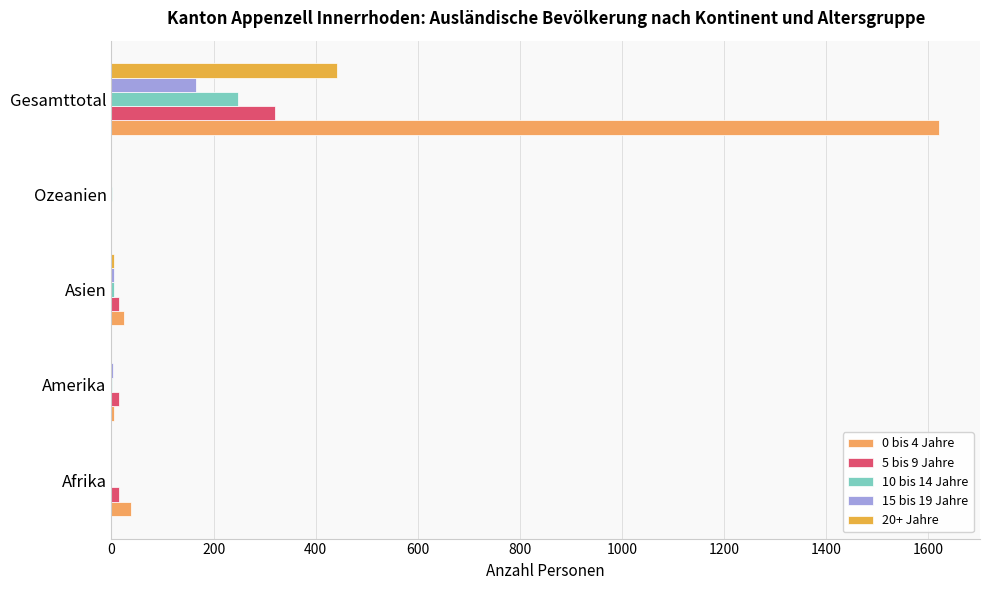

How many categories are shown in the chart?

5